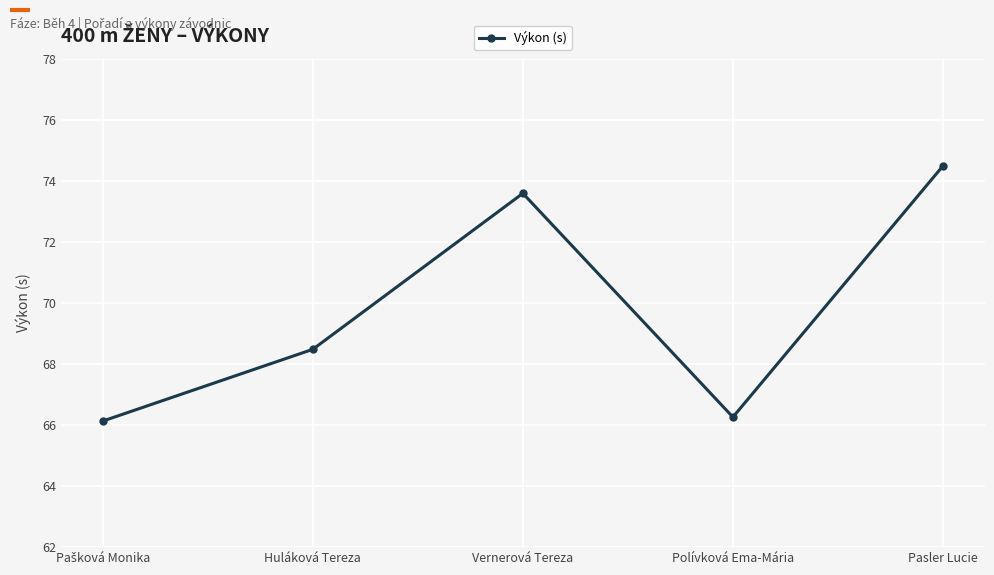

What is the change in value from Huláková Tereza to Vernerová Tereza?

+5.1